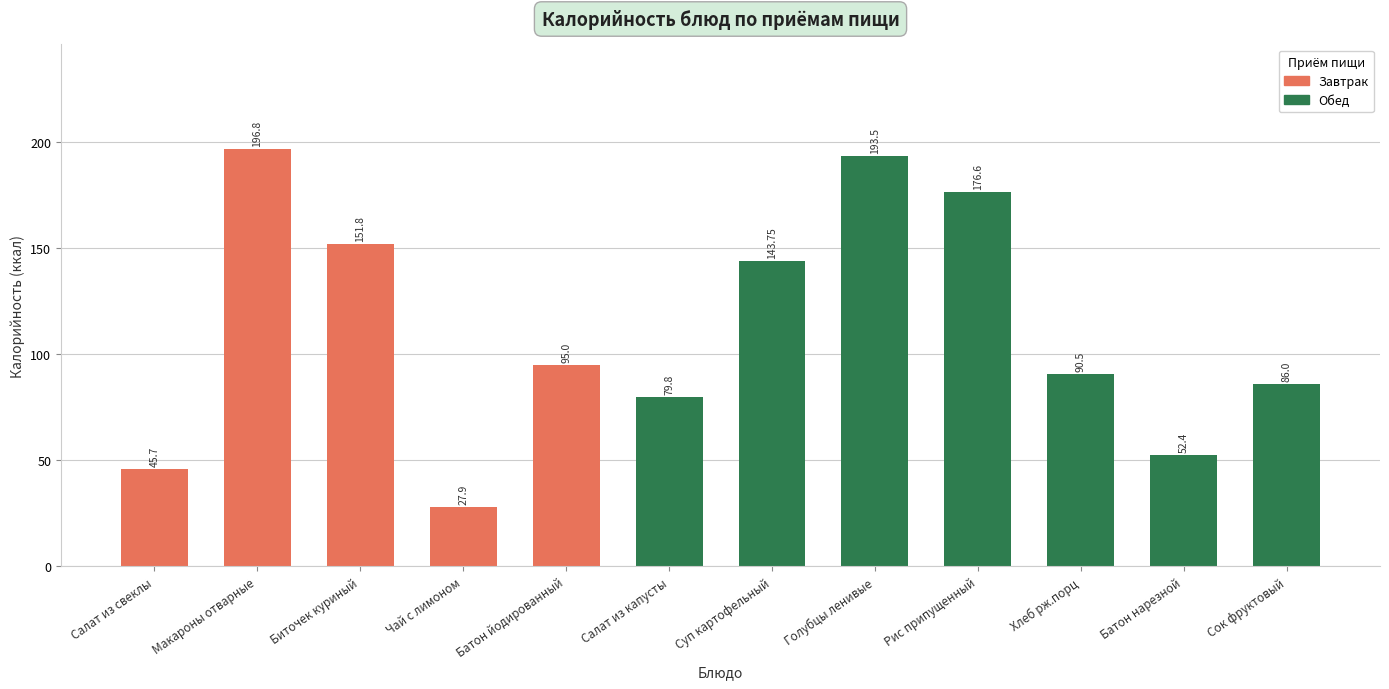

What position from the right is Рис припущенный?

4